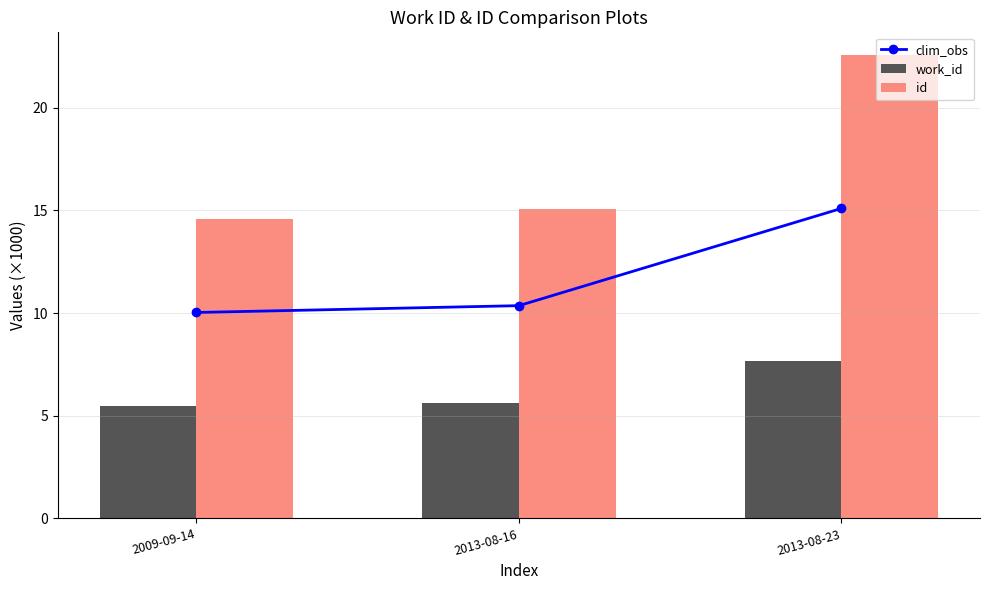

What is the maximum value shown in the chart?

22.5